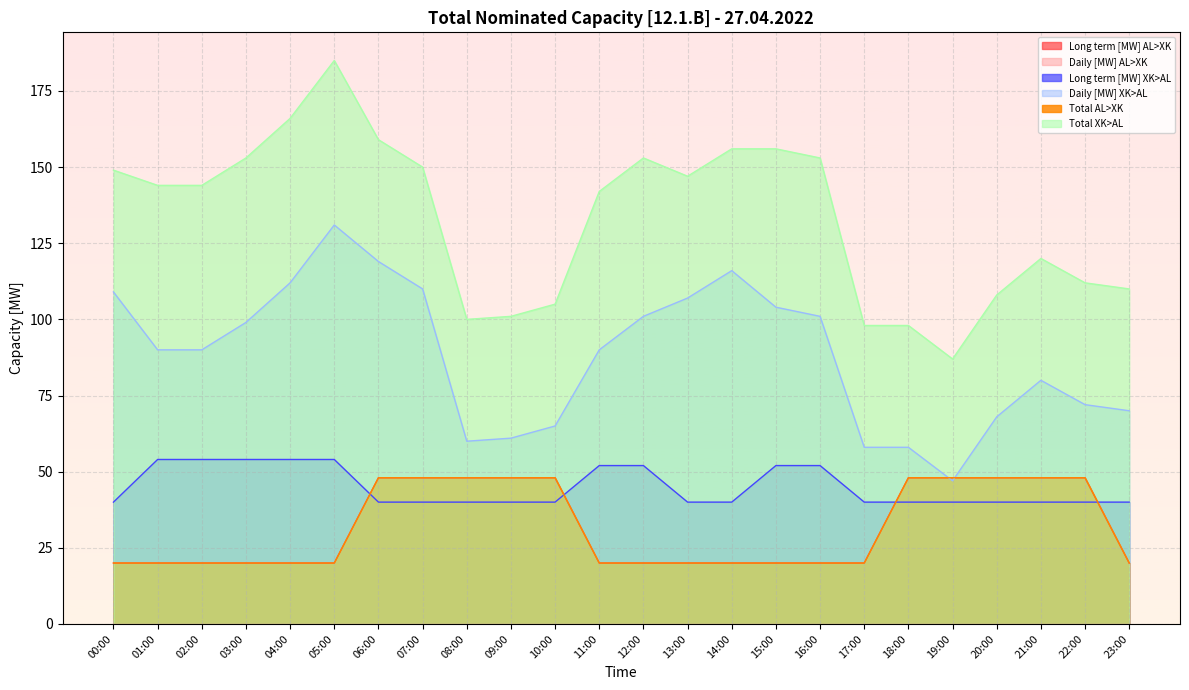

Is it true that Long term [MW] XK>AL equals 55 at 21:00?

False